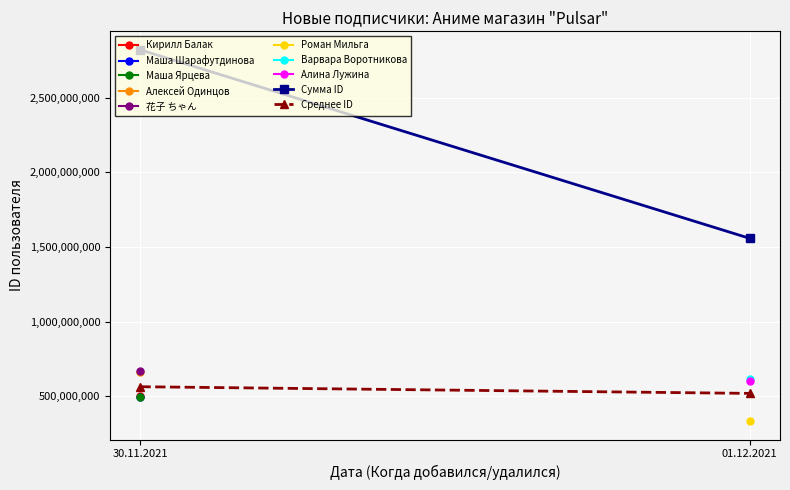

What is the average value of the Сумма ID series?

2188870901